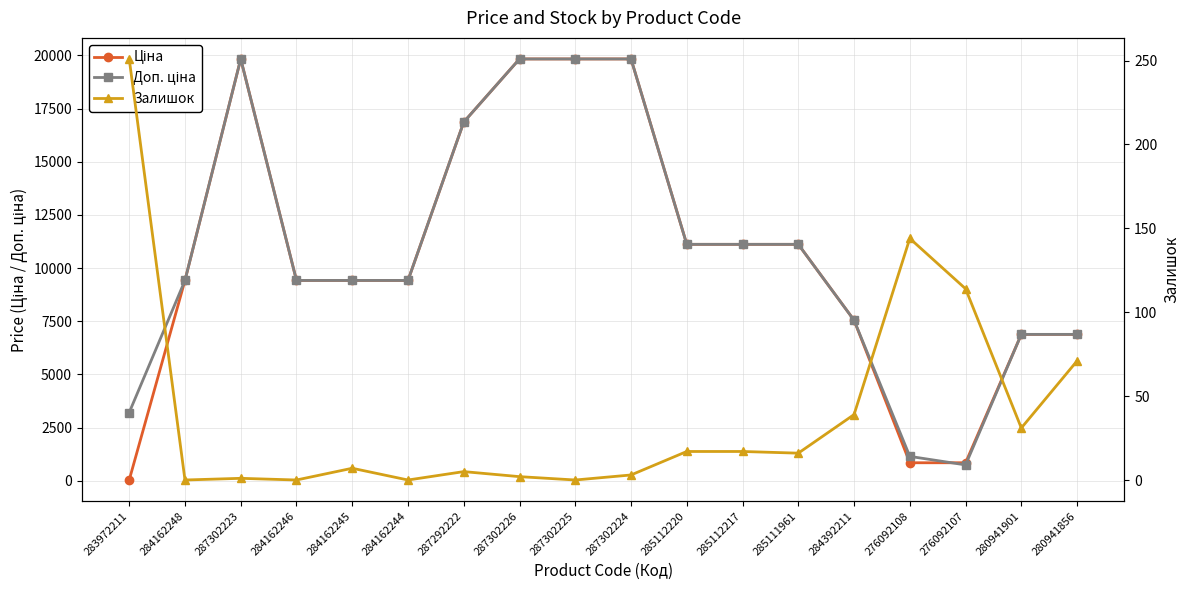

What are all the series names shown in the legend?

Ціна, Доп. ціна, Залишок